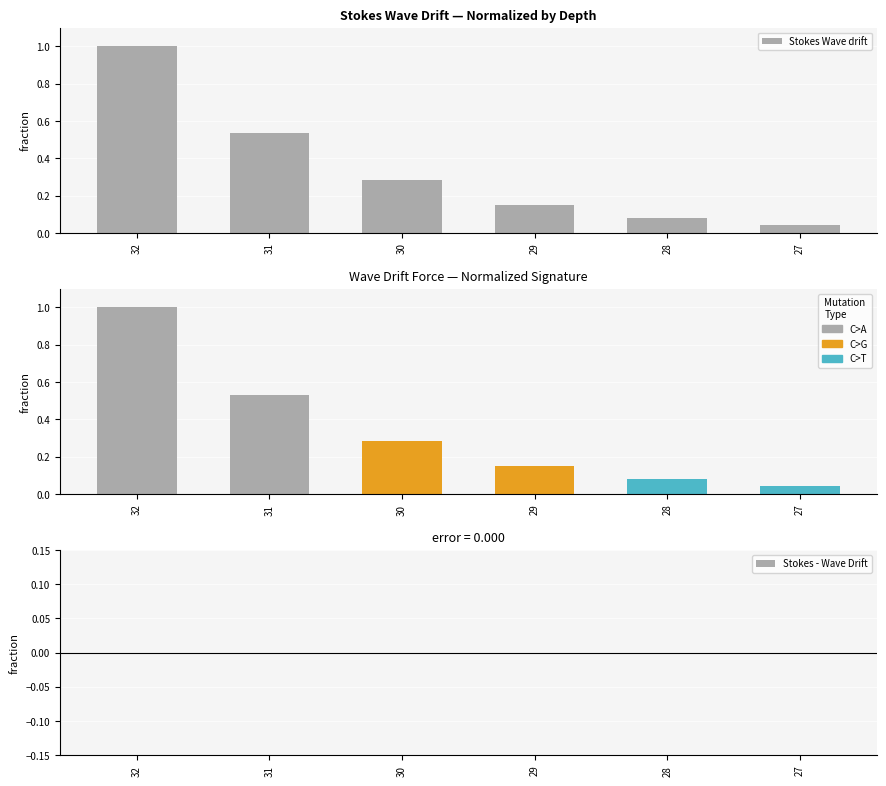

The value of Stokes Wave drift at 32 is 0.3. True or false?

False